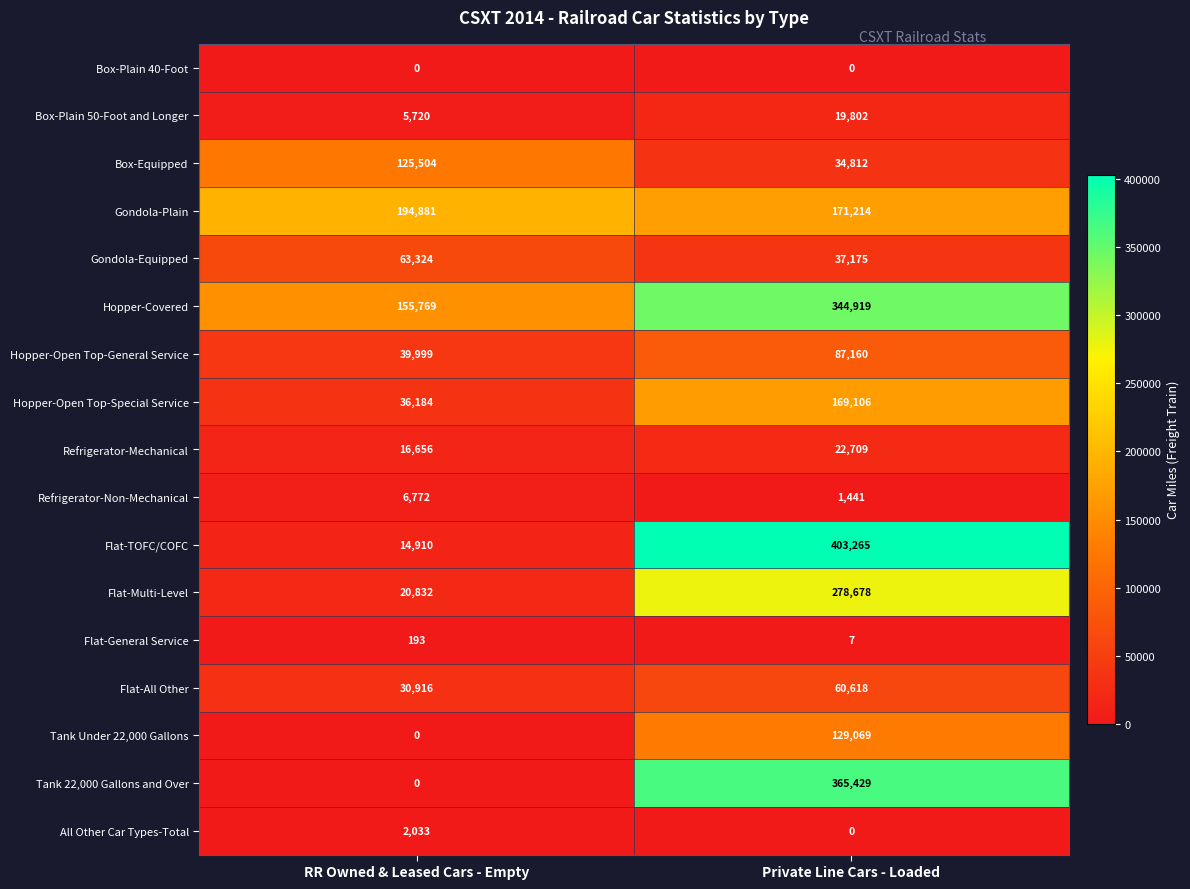

The value of Box-Equipped at RR Owned & Leased Cars - Empty is 125504. True or false?

True